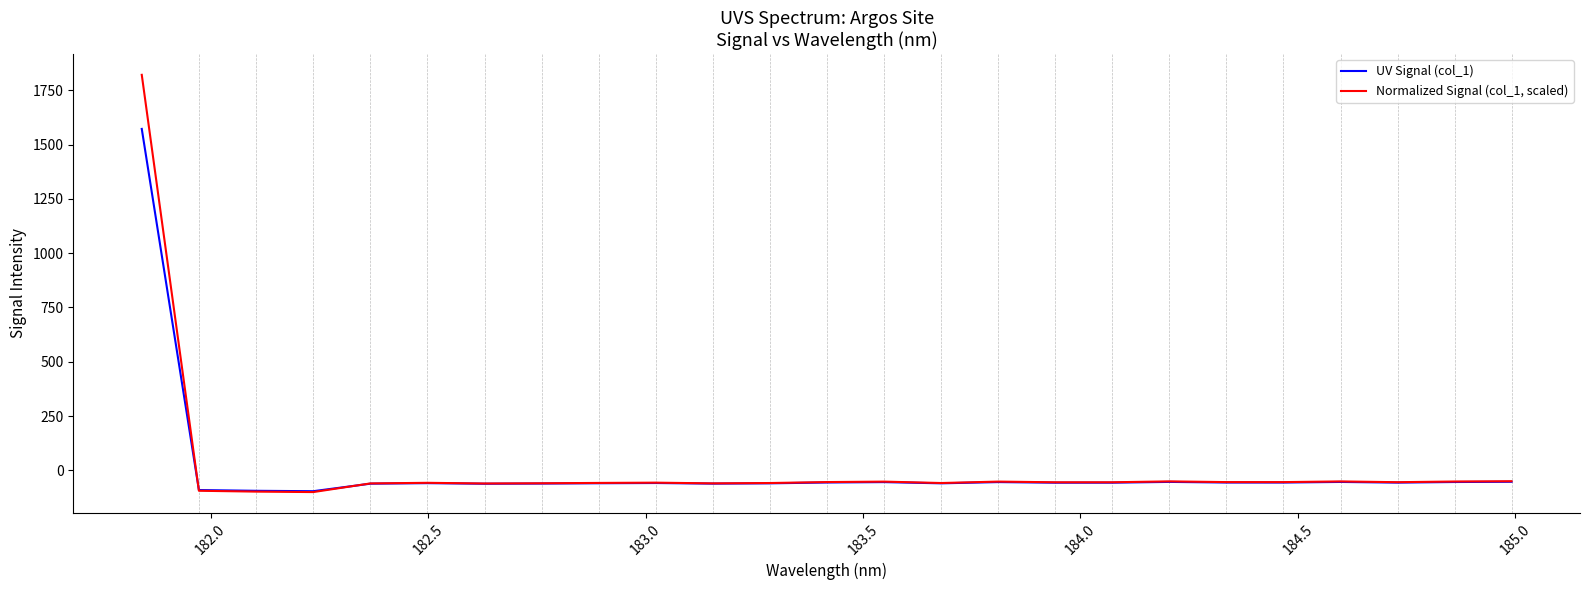

What is the minimum value shown in the chart?

-100.0